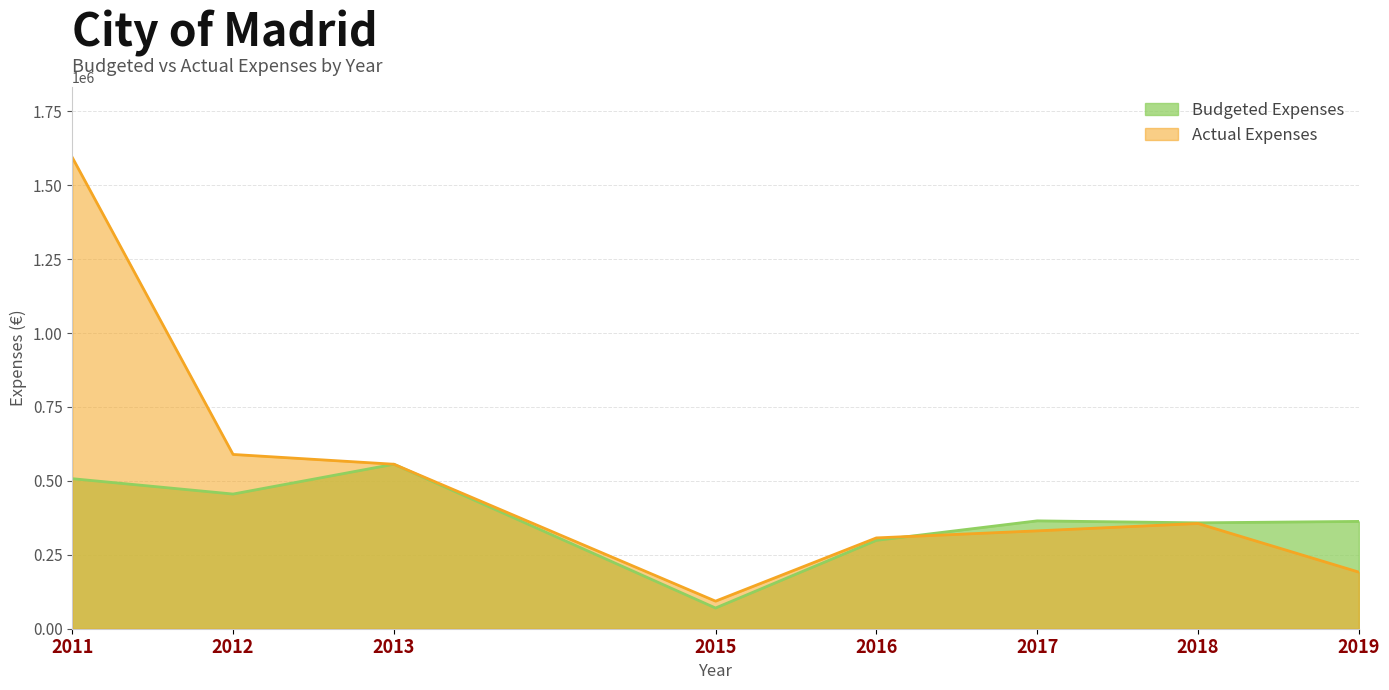

How many interior local peaks does the Actual Expenses series have?

1